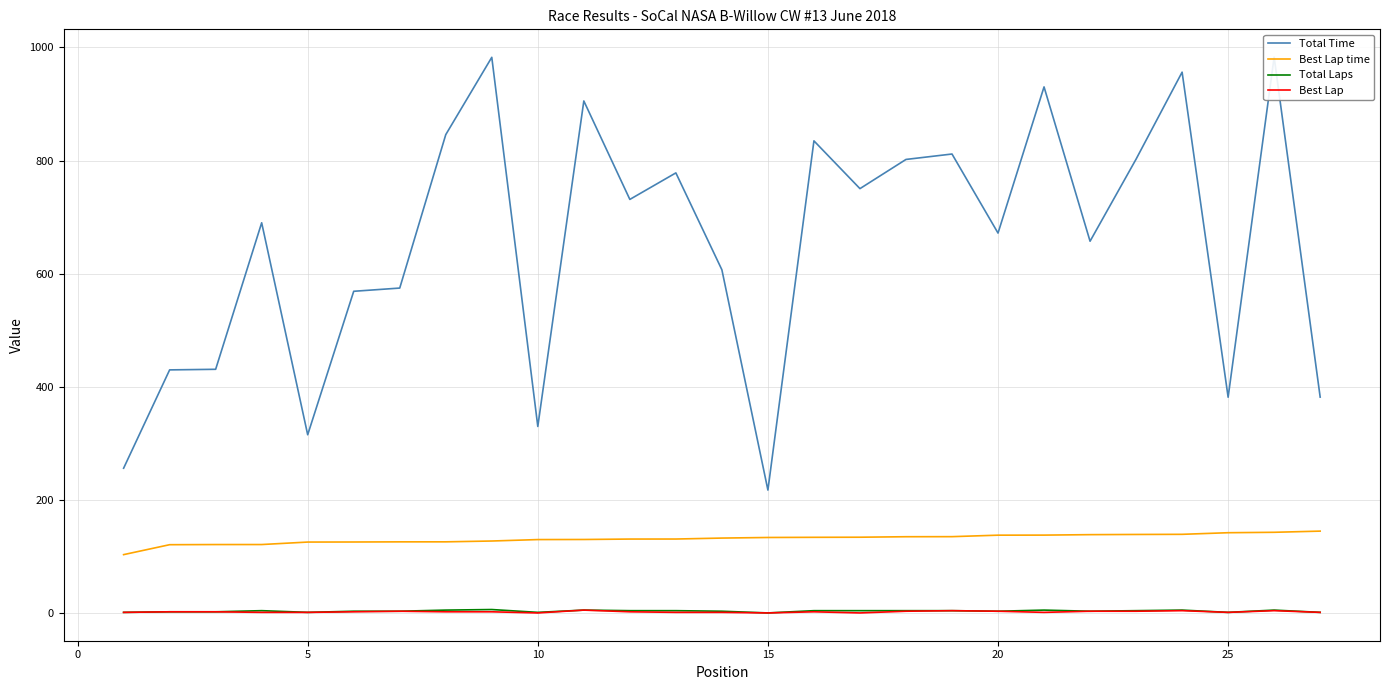

How many data points in Total Time are less than 690?

13